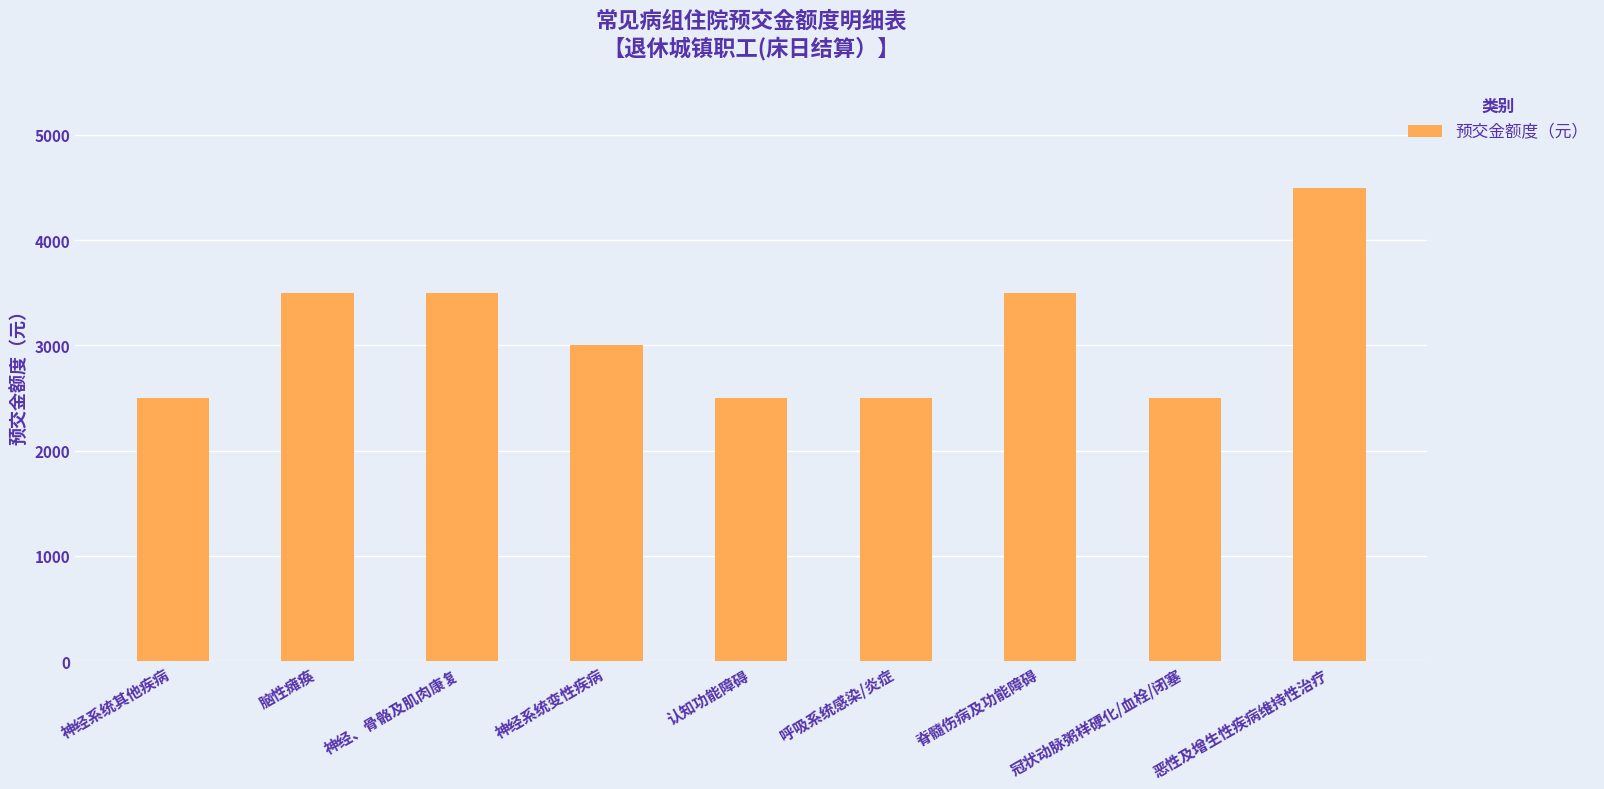

How many distinct data groups are displayed?

1